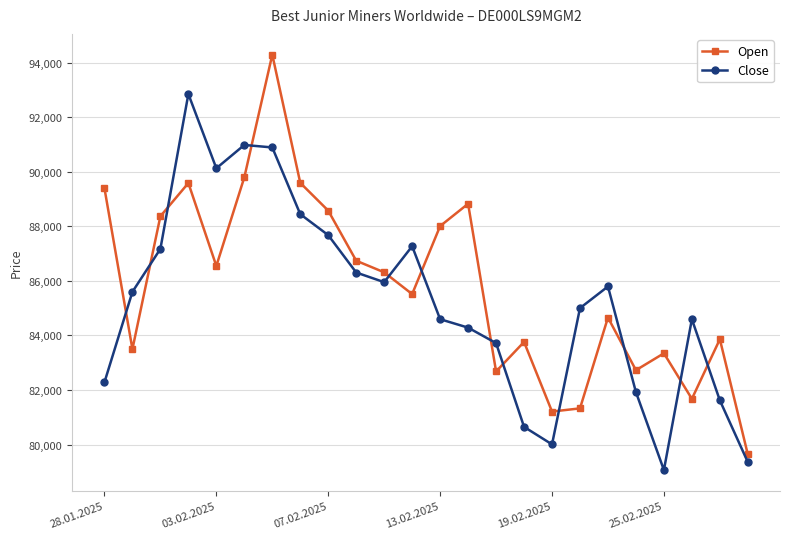

What is the average value of the Close series?

85258